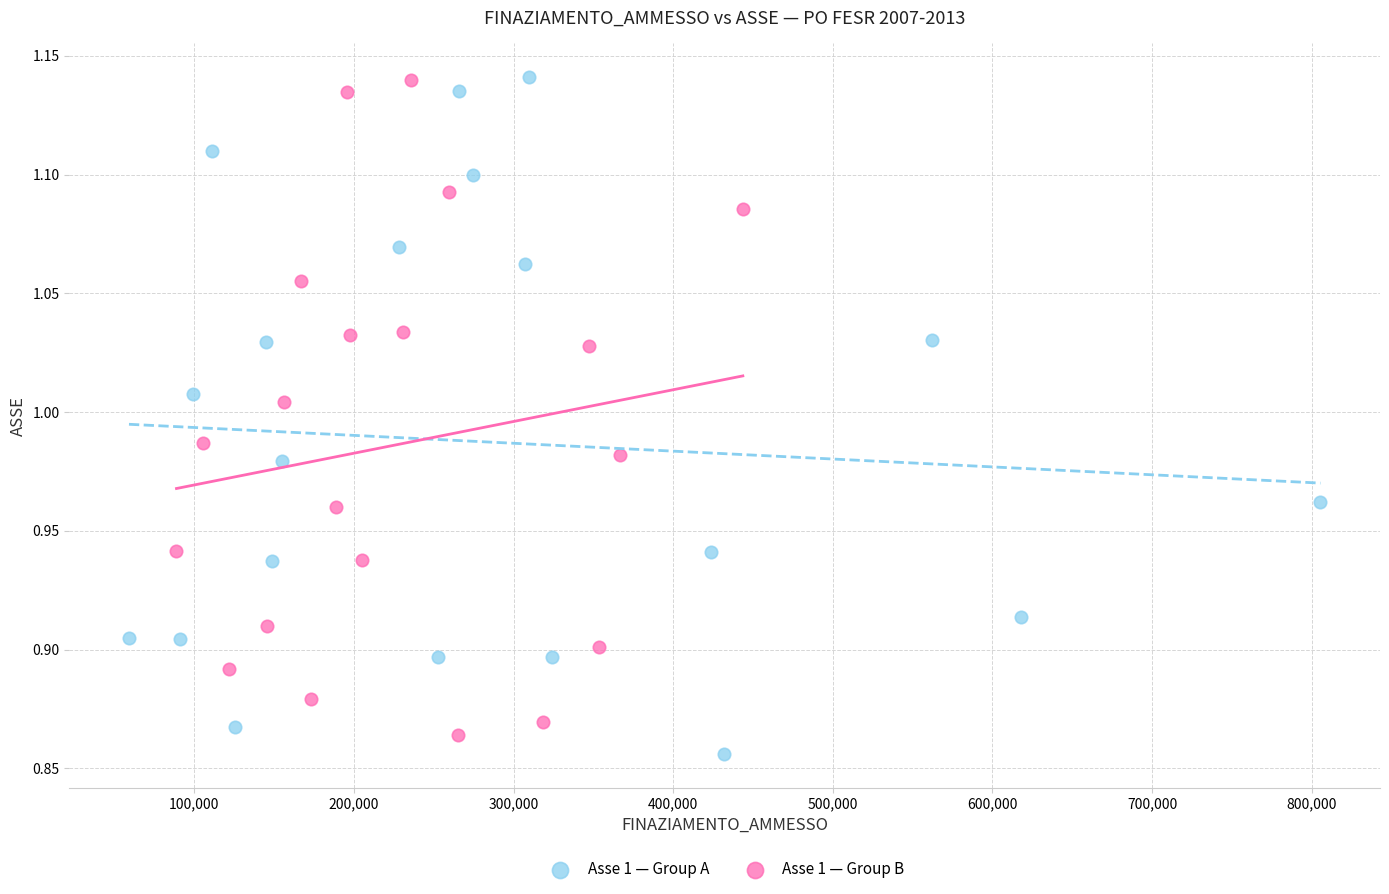

Which series has the largest Y range (max minus min)?

Asse 1 — Group A